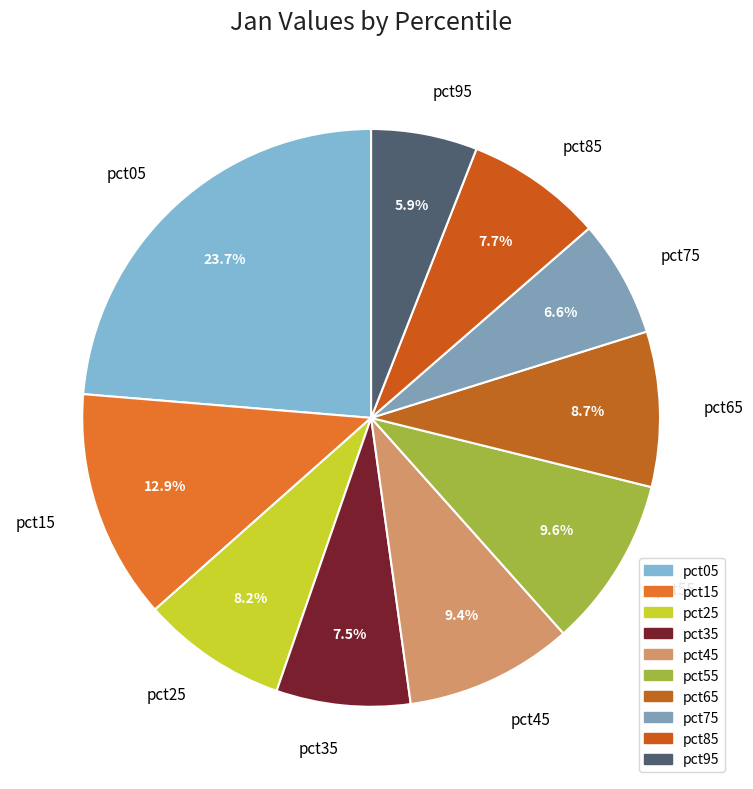

Is there a majority slice in this chart?

No